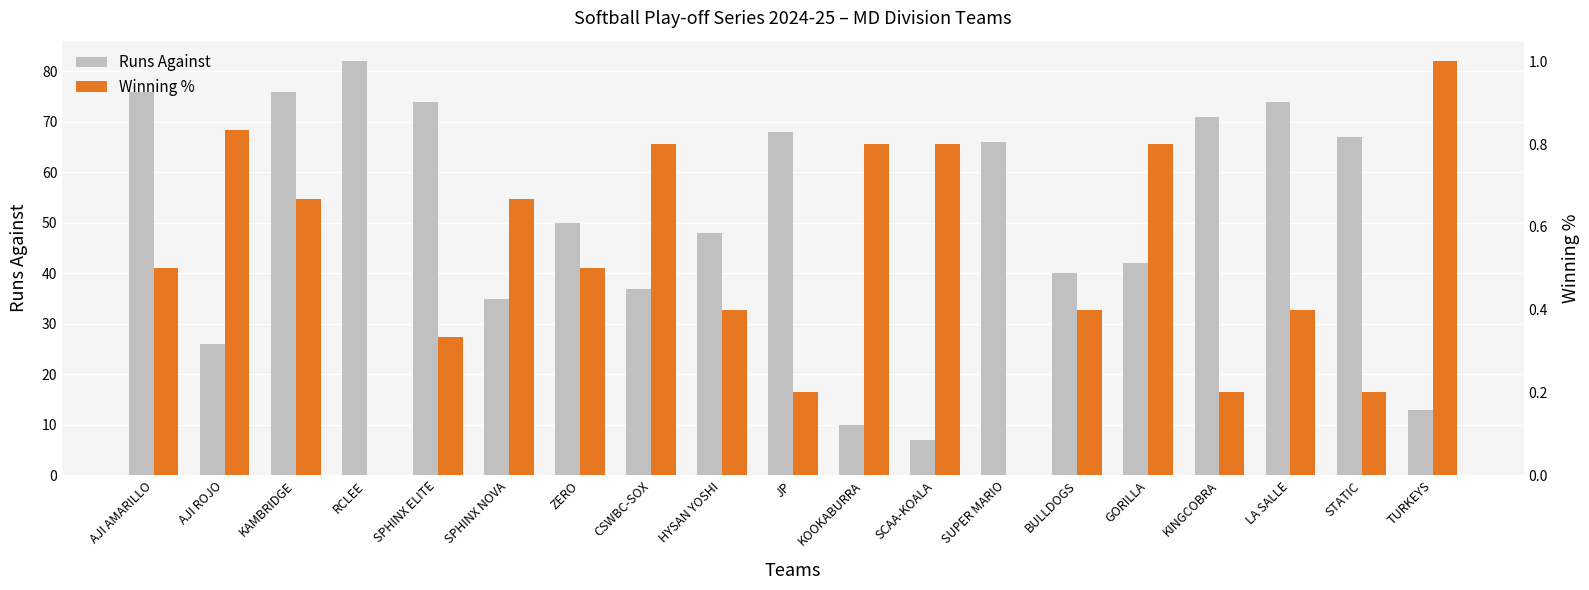

List the labels in order of Winning % value, smallest first.

RCLEE, SUPER MARIO, JP, KINGCOBRA, STATIC, SPHINX ELITE, HYSAN YOSHI, BULLDOGS, LA SALLE, AJI AMARILLO, ZERO, KAMBRIDGE, SPHINX NOVA, CSWBC-SOX, KOOKABURRA, SCAA-KOALA, GORILLA, AJI ROJO, TURKEYS